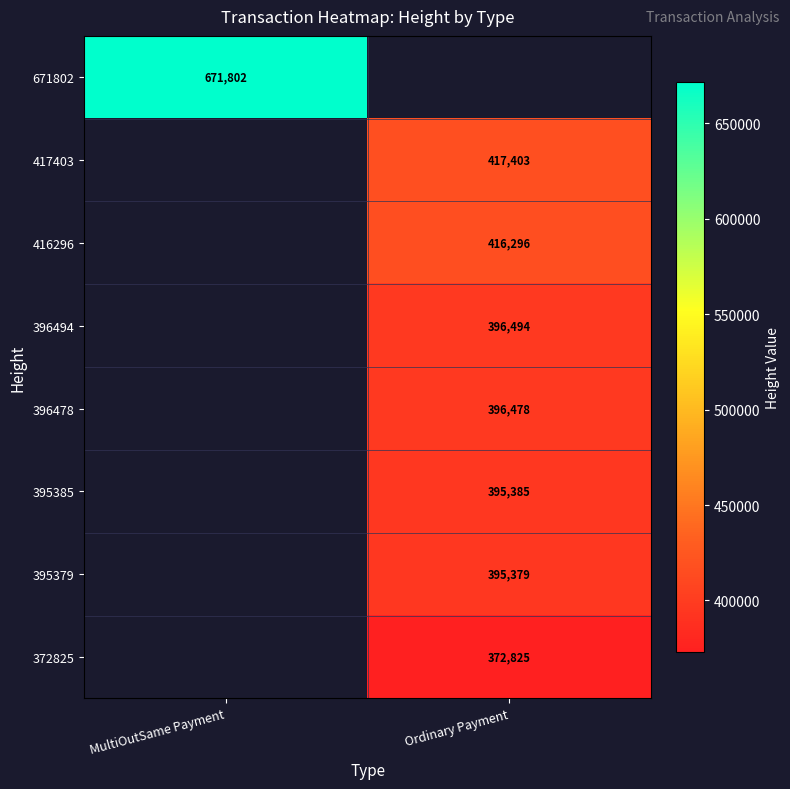

The value of 416296 at Ordinary Payment is 152322. True or false?

False